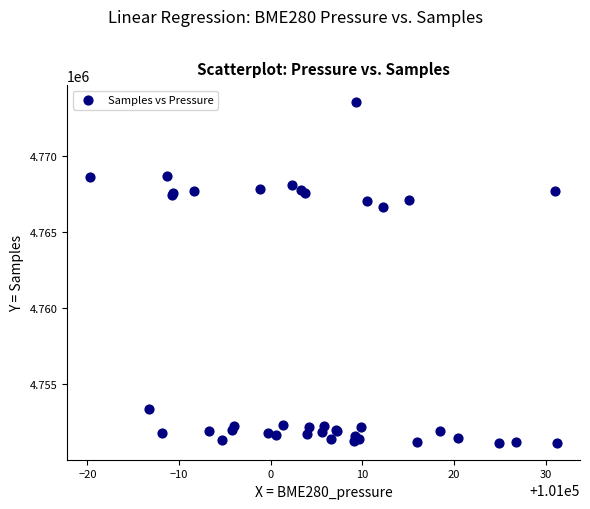

What Y value in the scatter plot is closest to 4762340?

4766657